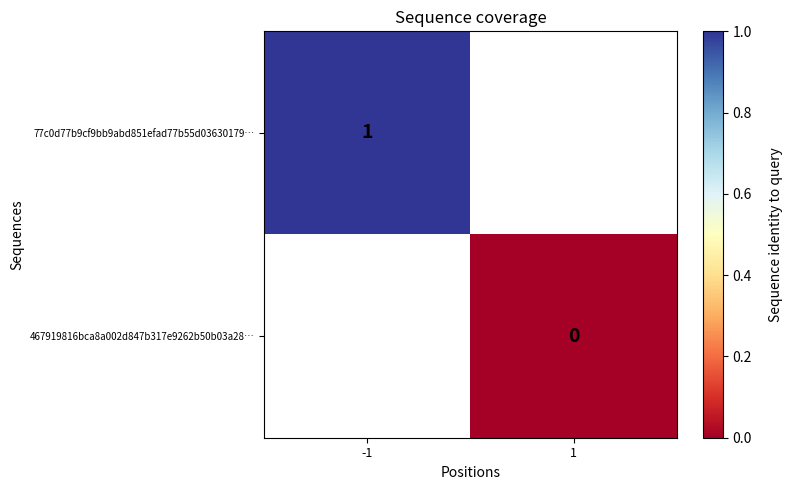

The 77c0d77b9cf9bb9abd851efad77b55d03630179… series shows 1.4 at -1. True or false?

False